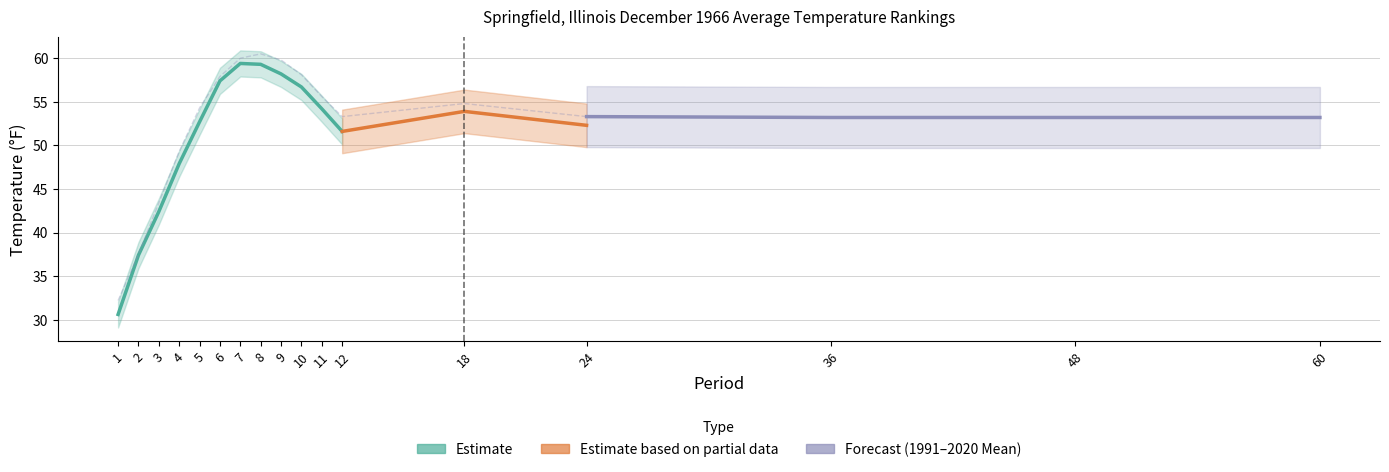

Where is Value nearest to the value 45?

3